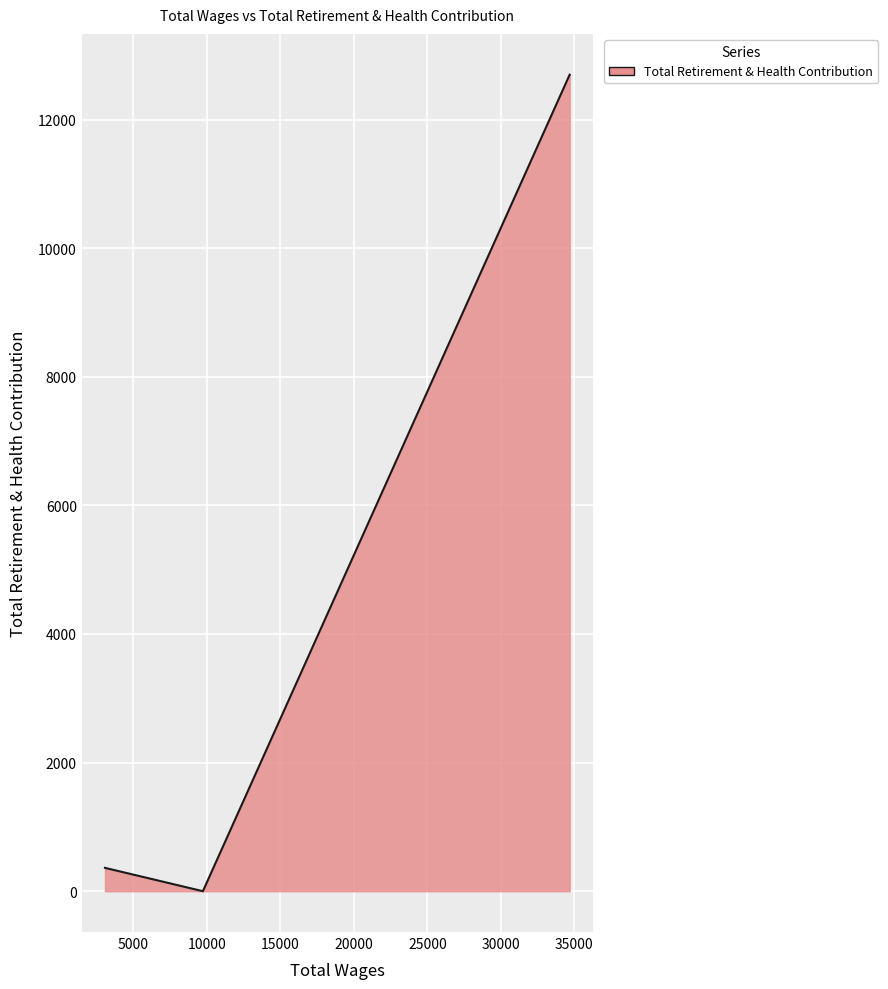

What is the greatest value displayed?

12697